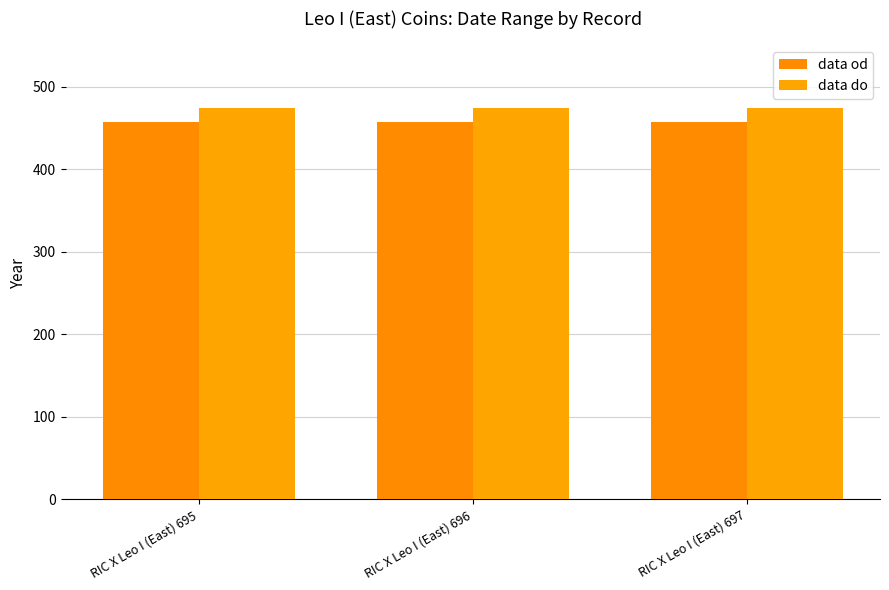

Reading left to right, extract all data points from this chart.

data od: 457	457	457
data do: 474	474	474